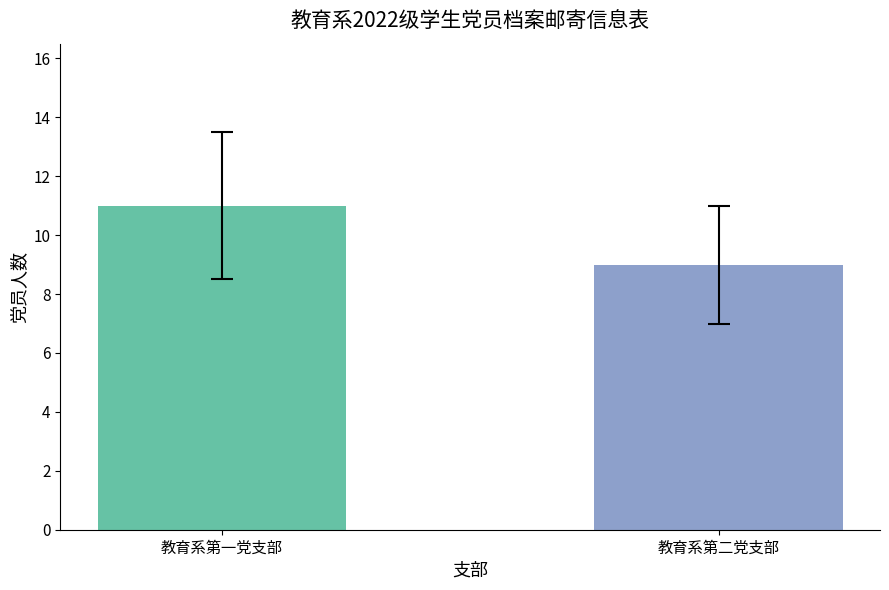

Are the bars grouped side by side (vs. stacked)?

No